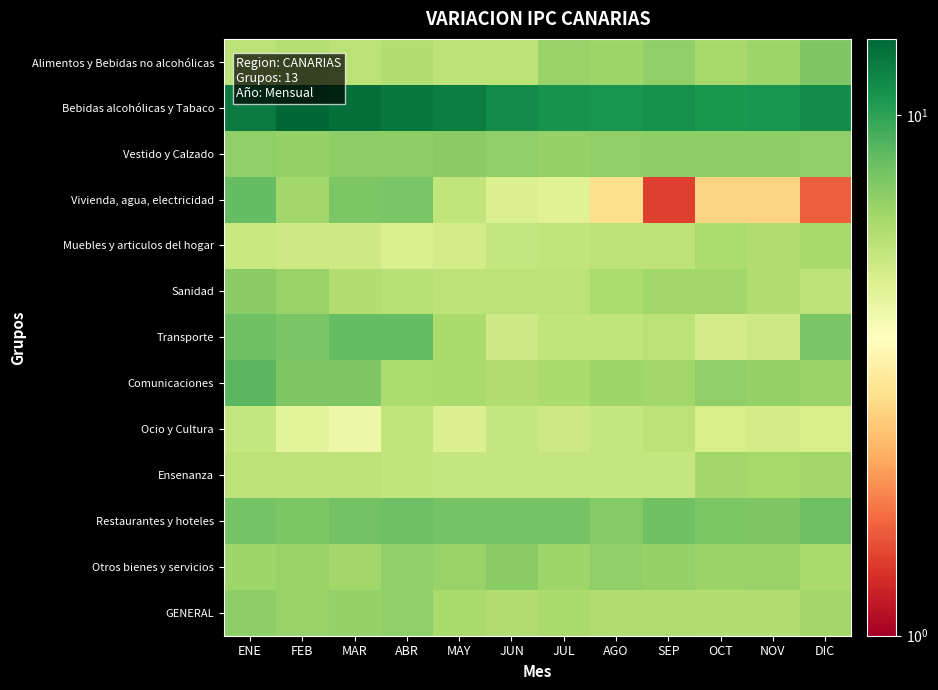

Which series has the widest spread of values?

Vivienda, agua, electricidad